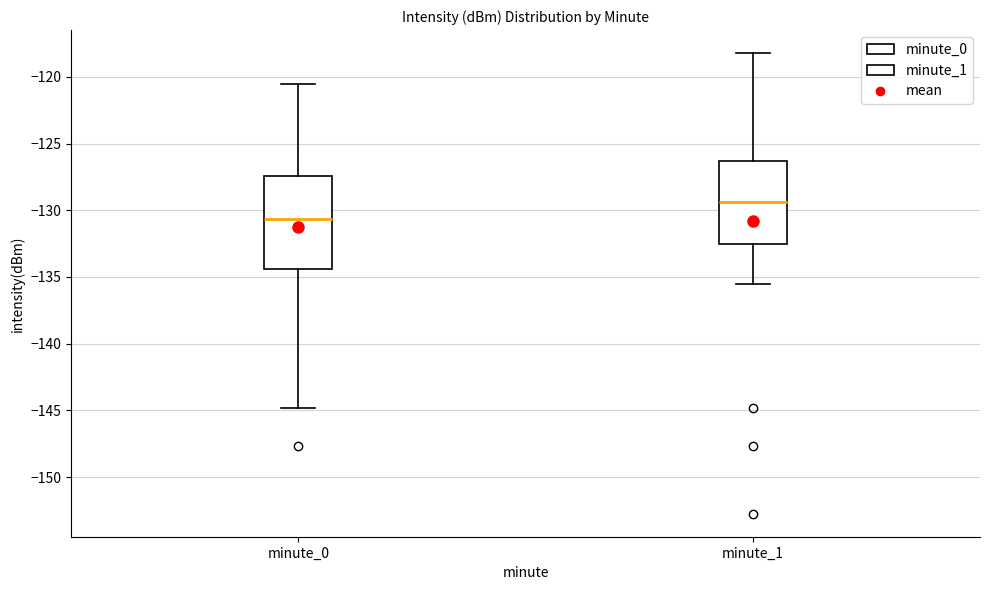

Which box is the tallest, from its lower edge to its upper edge?

minute_0